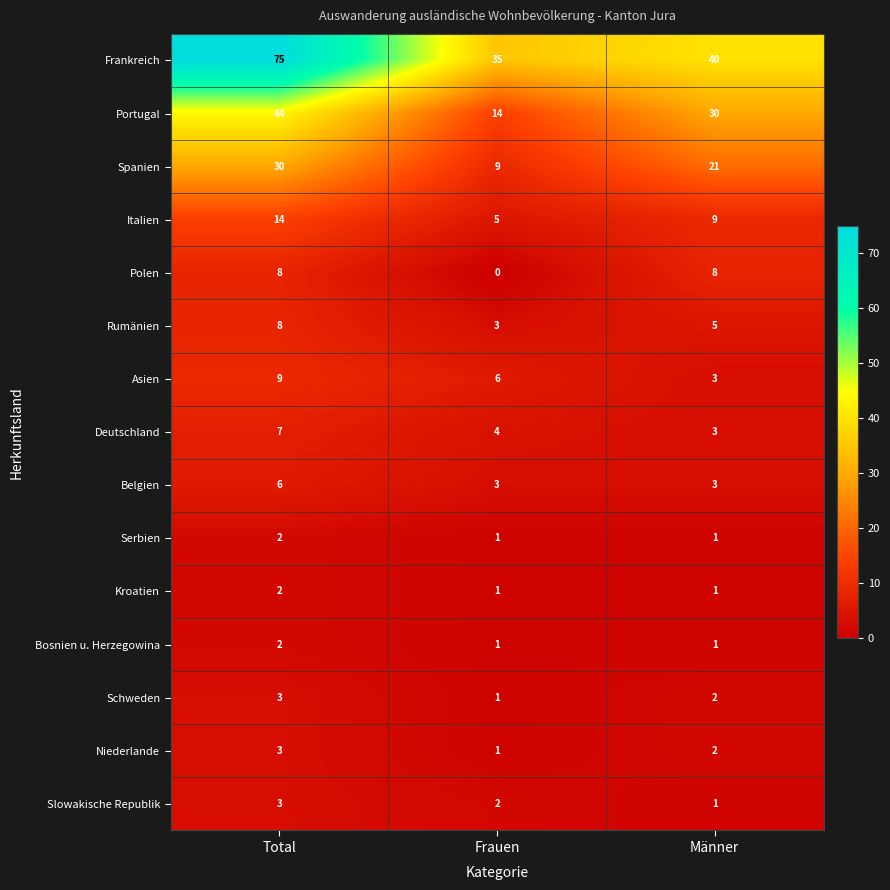

What is the difference between the maximum and minimum values in the Polen series?

8